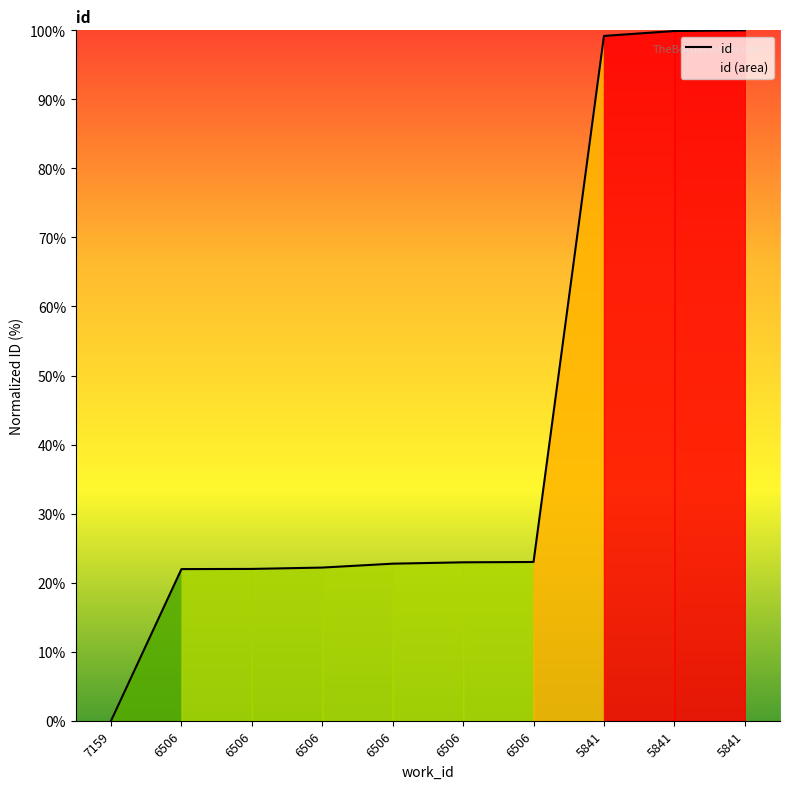

The chart shows a value of 177.8 at 5841. True or false?

False